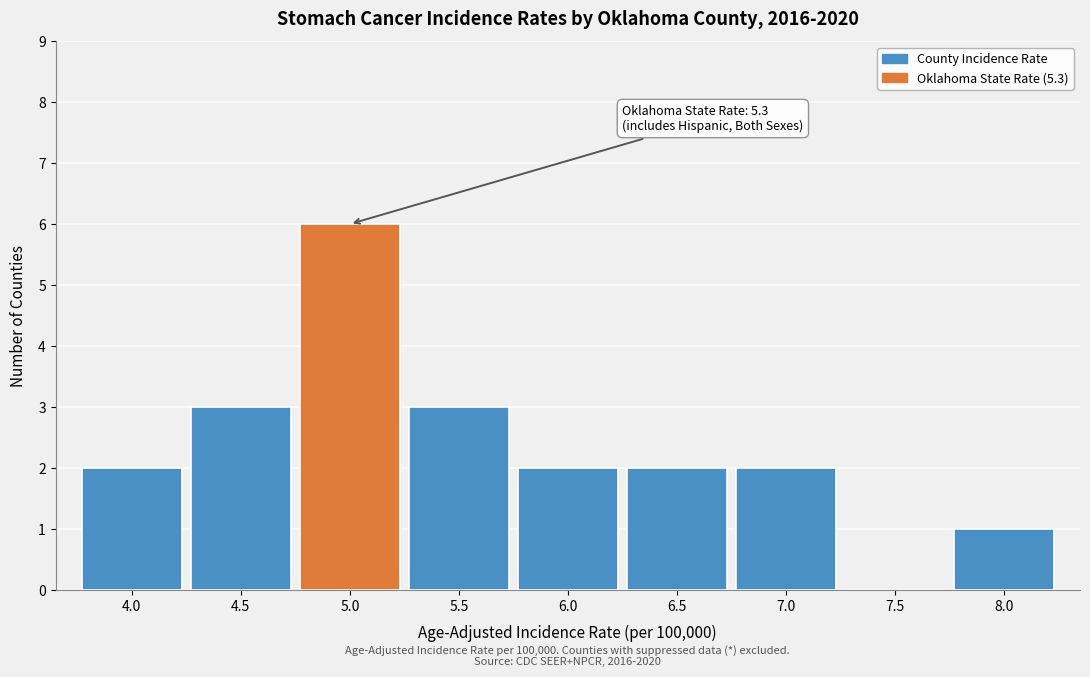

Reading left to right, what are all the values shown in this chart?

4.0=2	4.5=3	5.0=6	5.5=3	6.0=2	6.5=2	7.0=2	7.5=0	8.0=1